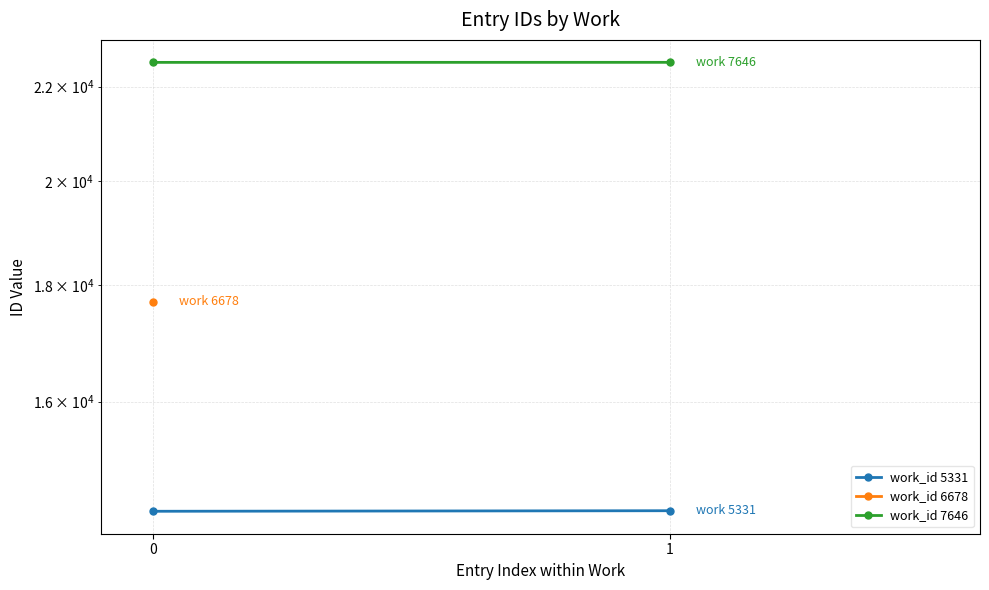

What is the average value of the work_id 5331 series?

14327